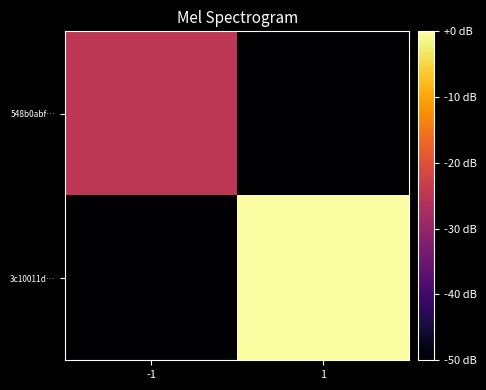

Reading left to right, extract all data points from this chart.

548b0abf…: -1=-25	1=-50
3c10011d…: -1=-50	1=0